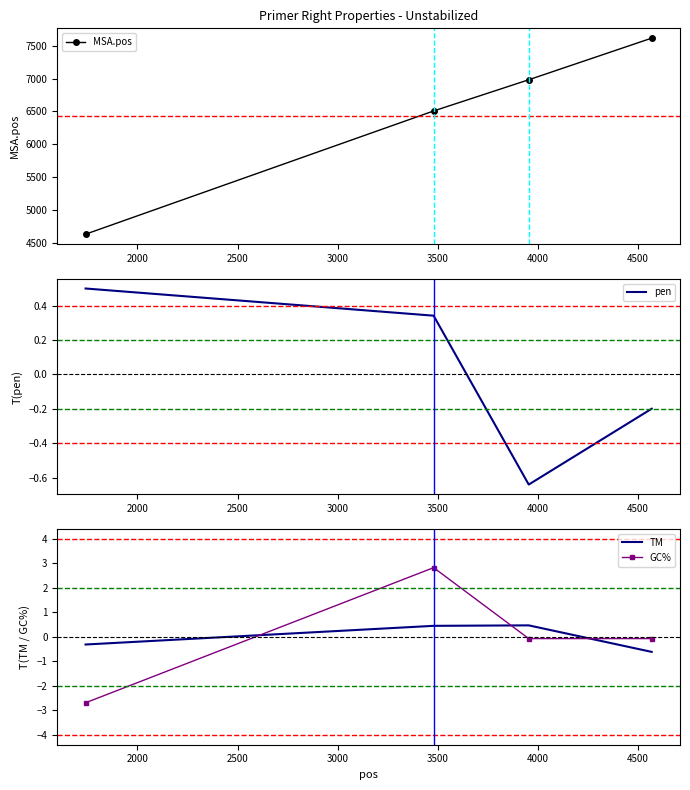

How many interior local valleys does the pen series have?

1